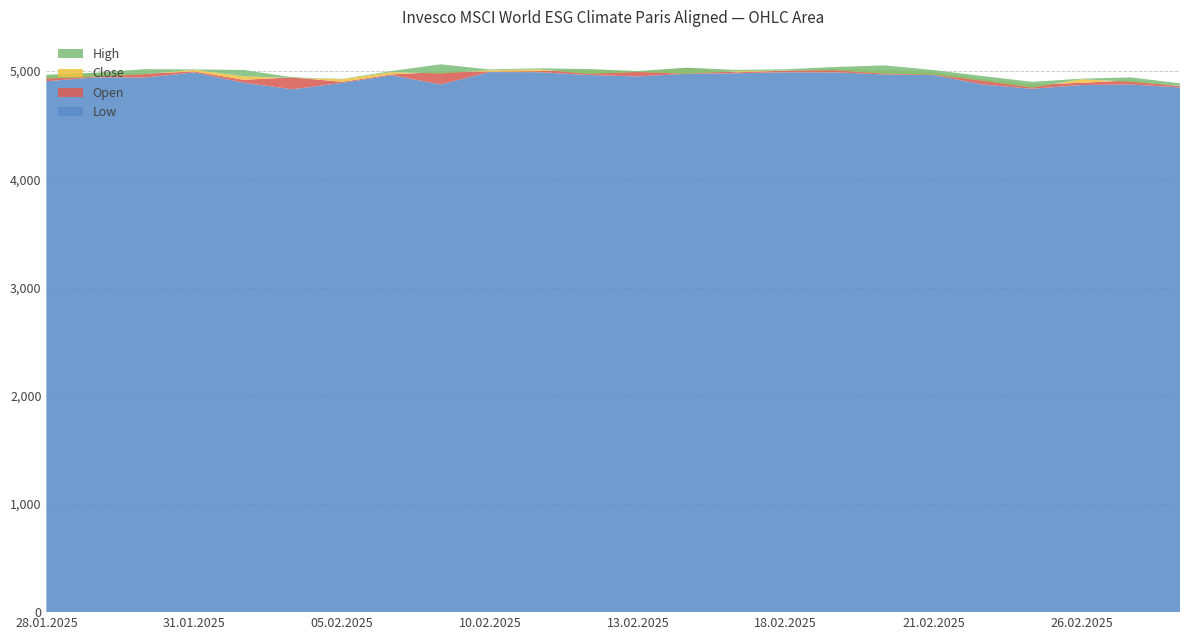

Reading right to left, list all the values displayed in this chart.

Low: 28.02.2025=4849	27.02.2025=4876	26.02.2025=4871	25.02.2025=4836	24.02.2025=4876	21.02.2025=4963	20.02.2025=4969	19.02.2025=4988	18.02.2025=4989	17.02.2025=4980	14.02.2025=4975	13.02.2025=4951	12.02.2025=4963	11.02.2025=4990	10.02.2025=4991	07.02.2025=4877	06.02.2025=4961	05.02.2025=4891	04.02.2025=4832	03.02.2025=4892	31.01.2025=4988	30.01.2025=4940	29.01.2025=4942	28.01.2025=4906
Open: 28.02.2025=4860	27.02.2025=4914	26.02.2025=4892	25.02.2025=4875	24.02.2025=4923	21.02.2025=4989	20.02.2025=5008	19.02.2025=5016	18.02.2025=5004	17.02.2025=4989	14.02.2025=5027	13.02.2025=4992	12.02.2025=5011	11.02.2025=5000	10.02.2025=4995	07.02.2025=4993	06.02.2025=4969	05.02.2025=4901	04.02.2025=4942	03.02.2025=4920	31.01.2025=4997	30.01.2025=4976	29.01.2025=4980	28.01.2025=4948
Close: 28.02.2025=4863	27.02.2025=4901	26.02.2025=4925	25.02.2025=4848	24.02.2025=4911	21.02.2025=4967	20.02.2025=4977	19.02.2025=5008	18.02.2025=5005	17.02.2025=4999	14.02.2025=4976	13.02.2025=4992	12.02.2025=4974	11.02.2025=5016	10.02.2025=5008	07.02.2025=4978	06.02.2025=4990	05.02.2025=4925	04.02.2025=4936	03.02.2025=4952	31.01.2025=5012	30.01.2025=4972	29.01.2025=4948	28.01.2025=4931
High: 28.02.2025=4887	27.02.2025=4942	26.02.2025=4930	25.02.2025=4901	24.02.2025=4954	21.02.2025=5010	20.02.2025=5053	19.02.2025=5038	18.02.2025=5017	17.02.2025=5011	14.02.2025=5032	13.02.2025=5001	12.02.2025=5019	11.02.2025=5026	10.02.2025=5015	07.02.2025=5063	06.02.2025=5000	05.02.2025=4928	04.02.2025=4942	03.02.2025=5011	31.01.2025=5016	30.01.2025=5018	29.01.2025=4986	28.01.2025=4967